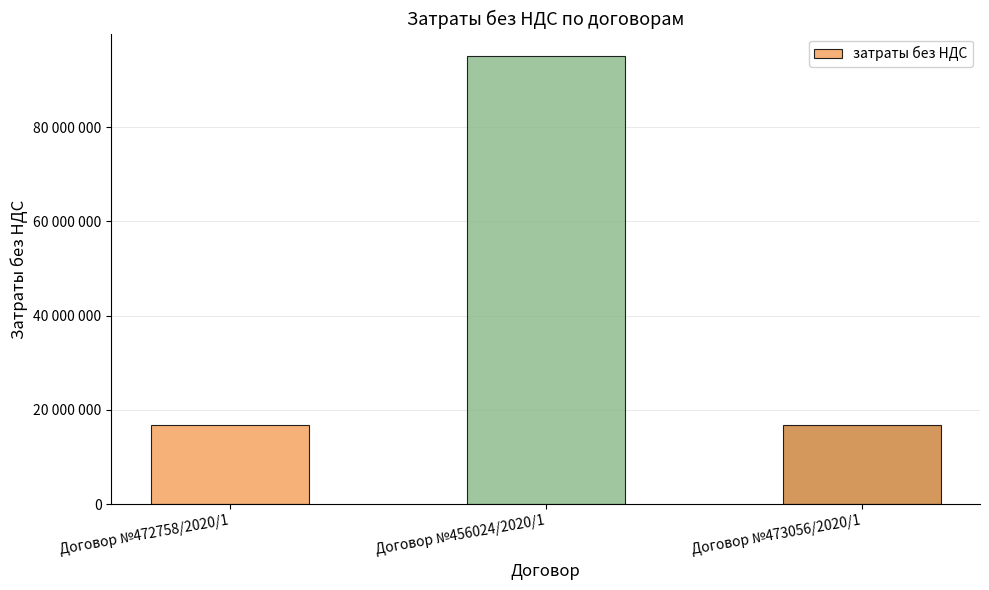

Reading left to right, what are all the values shown in this chart?

Договор №472758/2020/1=16800000	Договор №456024/2020/1=95088000	Договор №473056/2020/1=16800000